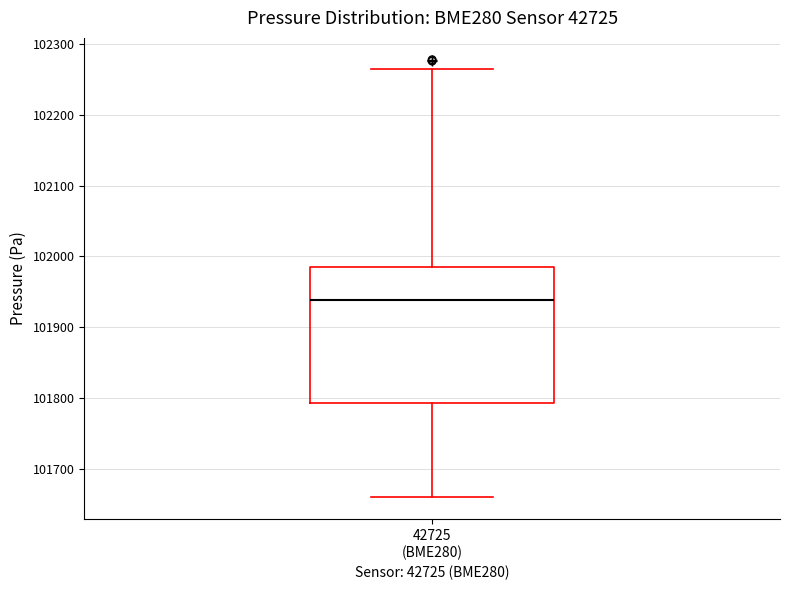

Transcribe this box plot: give where the median line is, the range the box spans, and where the two whiskers end, as read against the y-axis. The values are not printed on the chart, so give them approximately, as read against the axis.

median 101940, box 101790 to 101980, whiskers 101660 to 102260